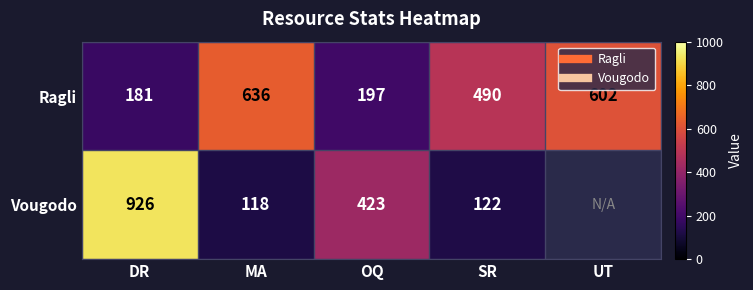

The value of Vougodo at MA is 118.0. True or false?

True